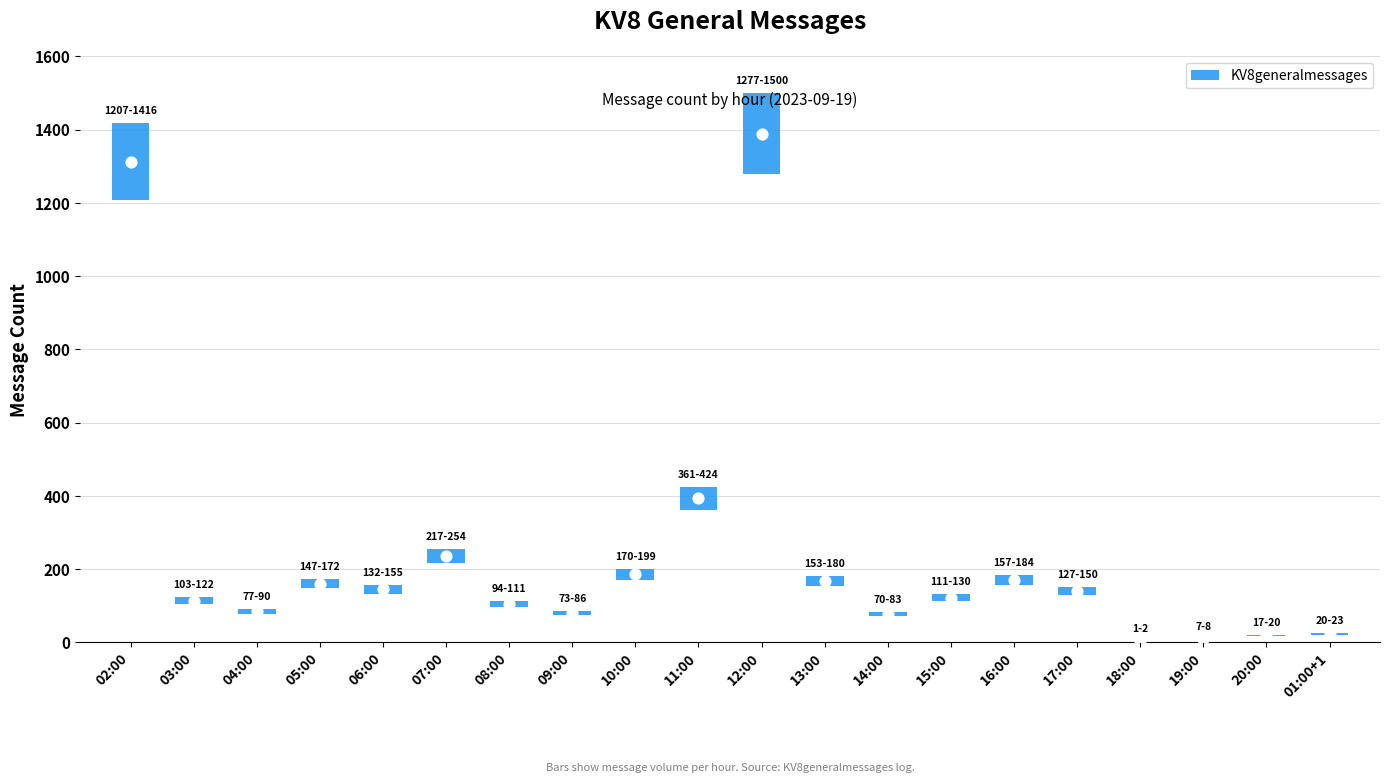

What is the change in value from 04:00 to 16:00?

+87